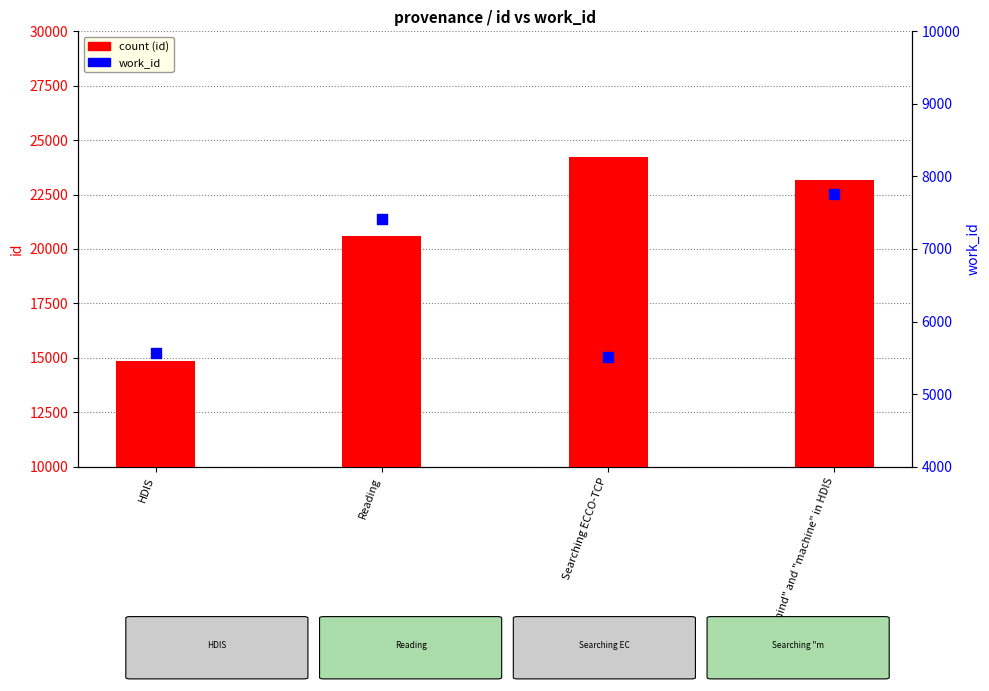

What is the total value across all series at Searching "mind" and "machine" in HDIS?

30933